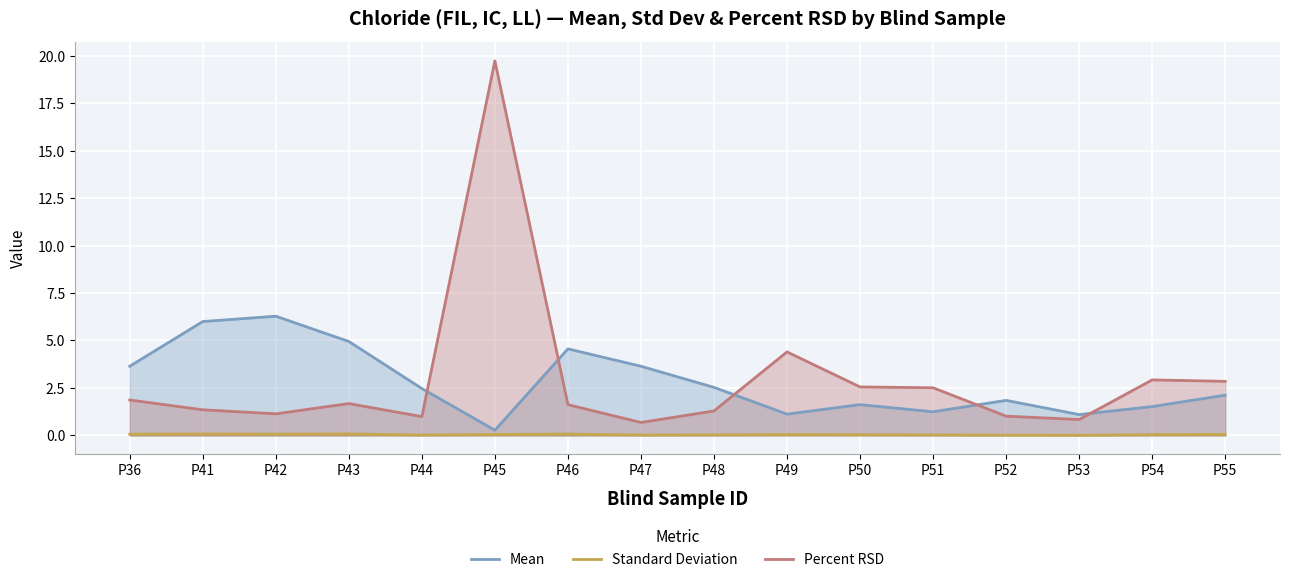

What is the total value across all series at P47?

4.4